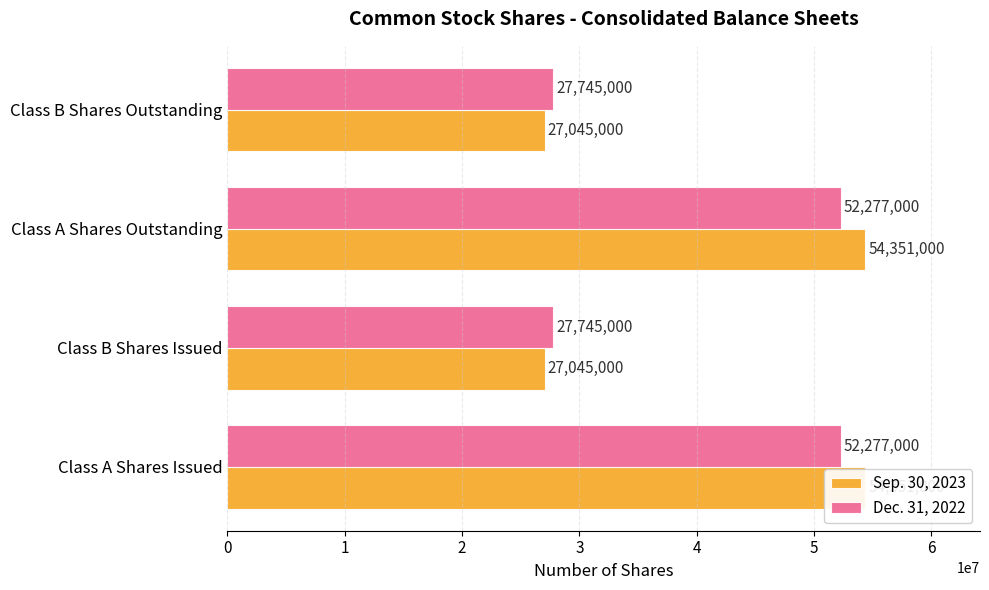

What is the value of the Sep. 30, 2023 bar at the 2nd from the left?

27045000